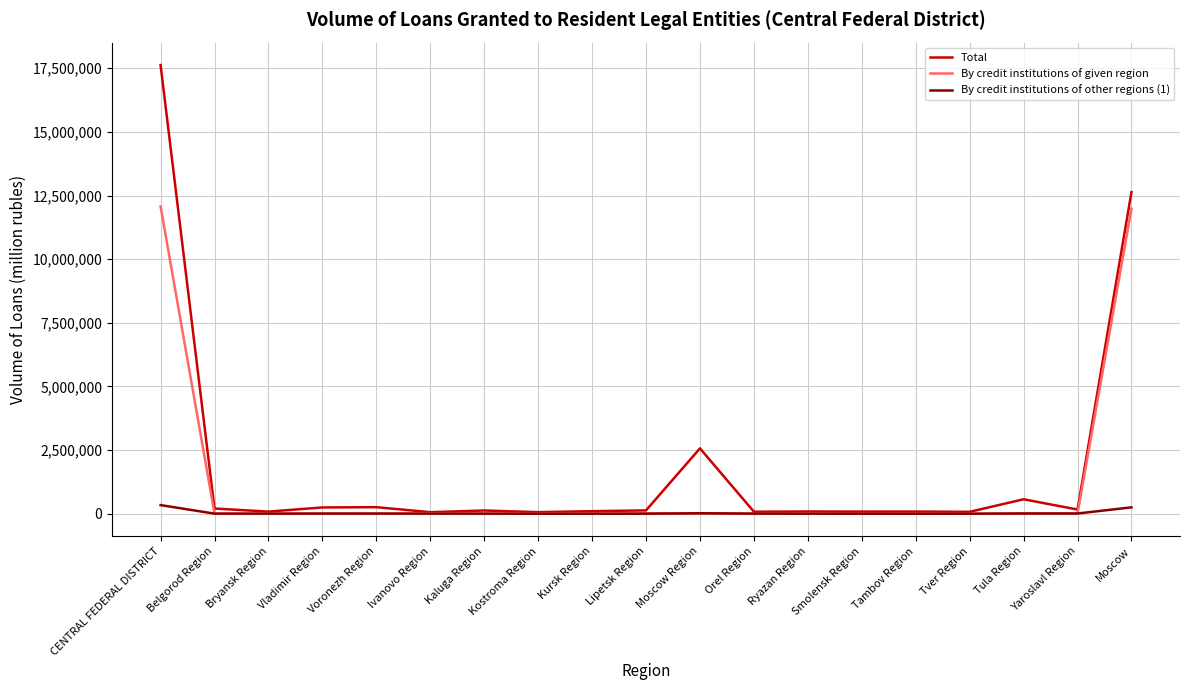

The By credit institutions of given region series shows 73 at Orel Region. True or false?

True